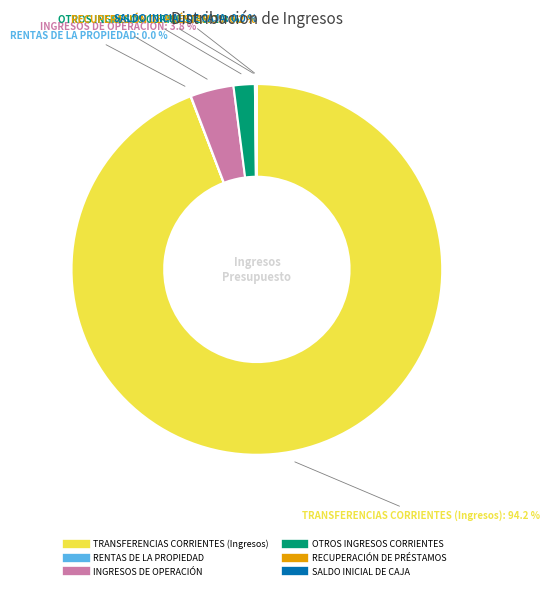

What percentage is NOT represented by OTROS INGRESOS CORRIENTES?

98.1%